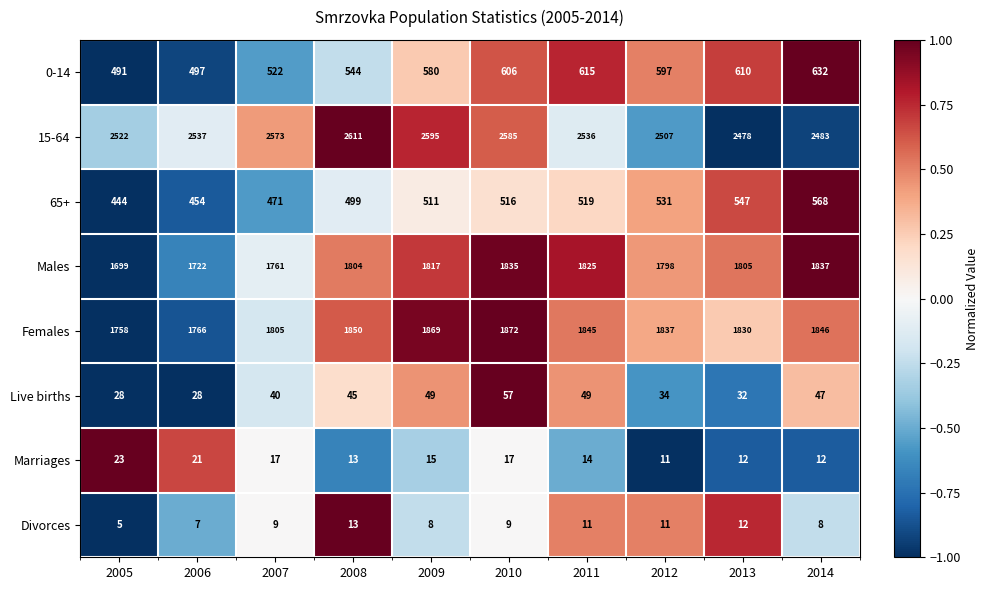

Which series has the largest total across all categories?

15-64